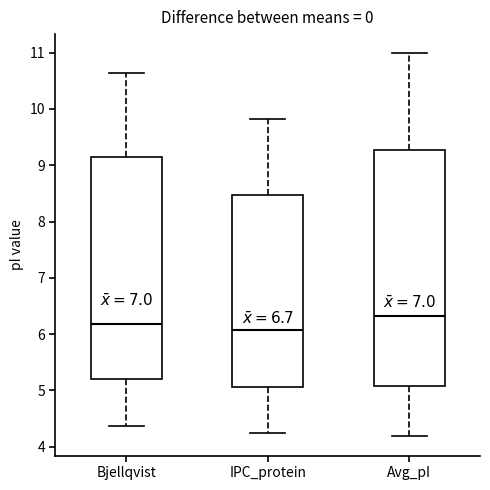

Comparing the boxes themselves (not the whiskers), which one is the tallest?

Avg_pI